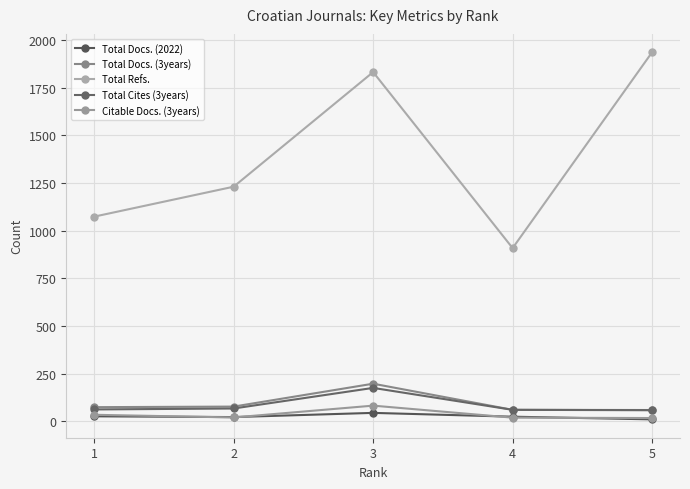

True or false: Total Docs. (3years) and Total Docs. (2022) cross at least once.

False